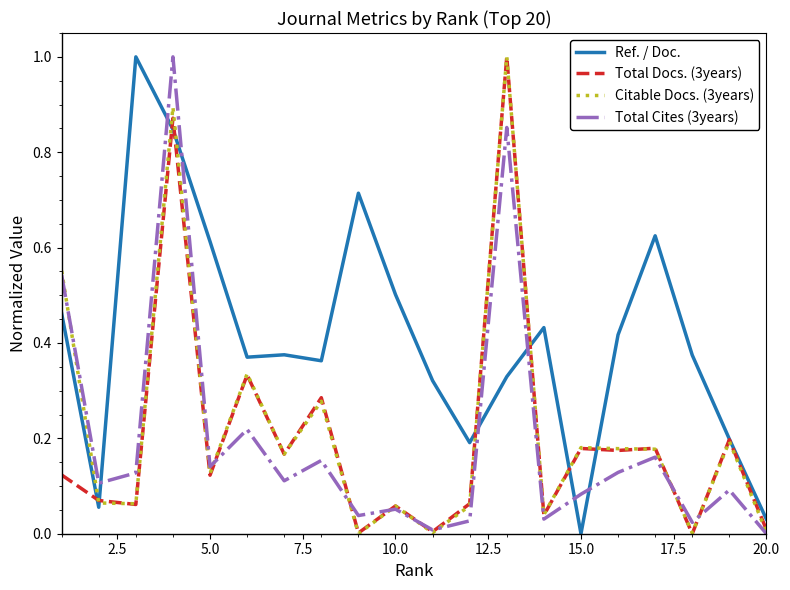

Which category has the lowest value in the Ref. / Doc. series?

15.0